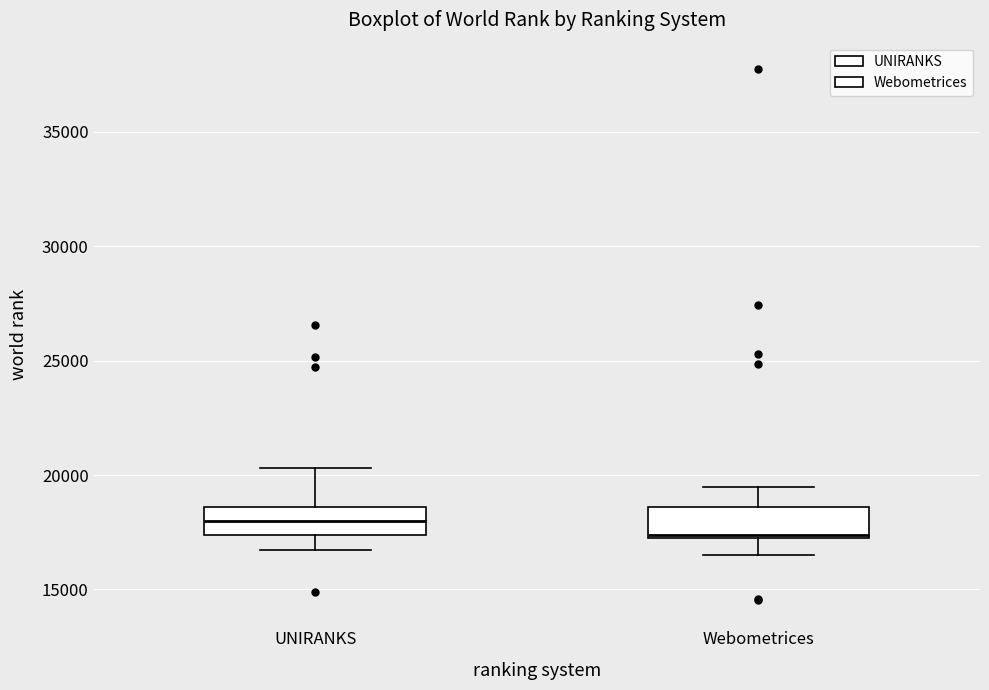

Reading left to right, read every box against the y-axis: the position of its median line, the range the box covers, and the ends of its whiskers. The values are not printed on the chart, so give them approximately, as read against the axis.

UNIRANKS: median 18000, box 17500 to 18500, whiskers 16500 to 20500
Webometrices: median 17500, box 17000 to 18500, whiskers 16500 to 19500